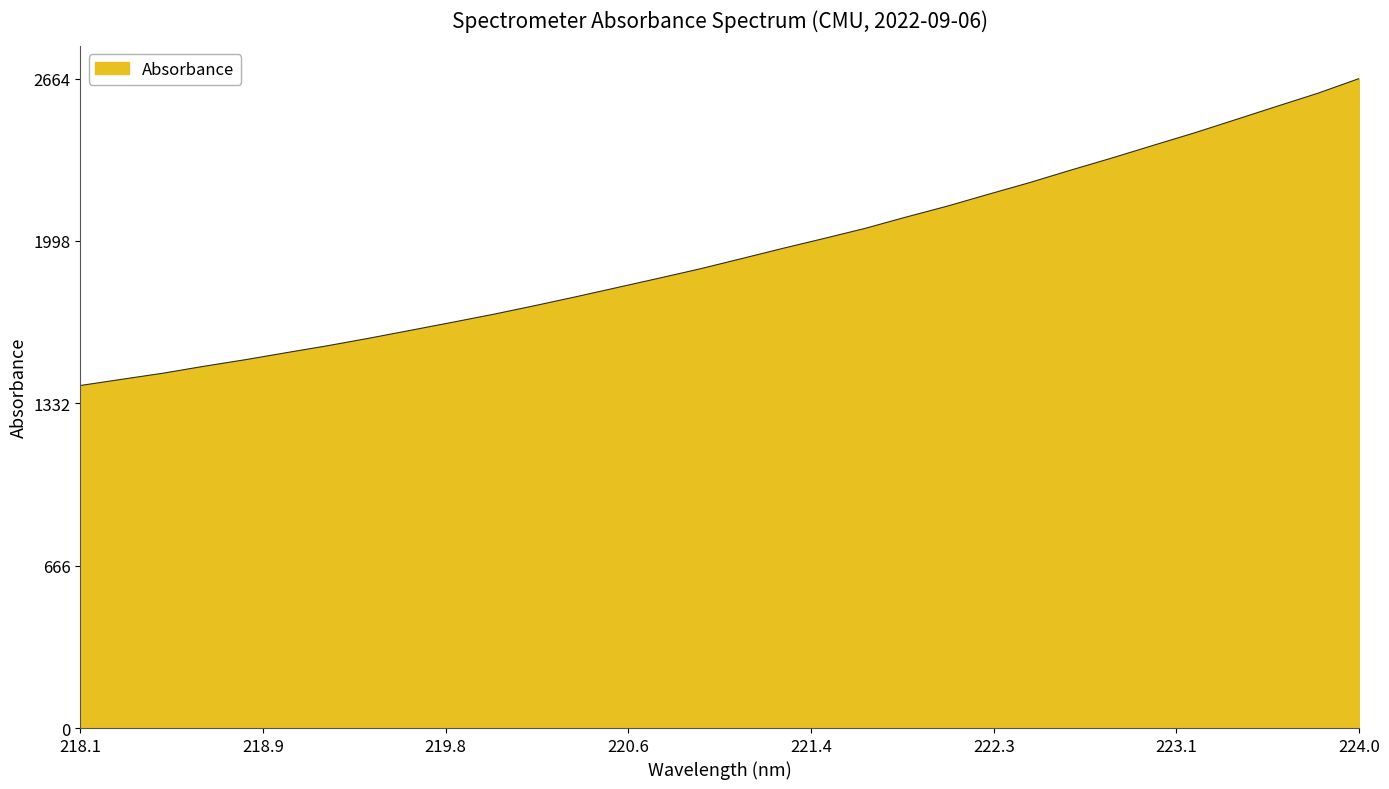

What is the difference between the maximum and minimum values?

1258.9